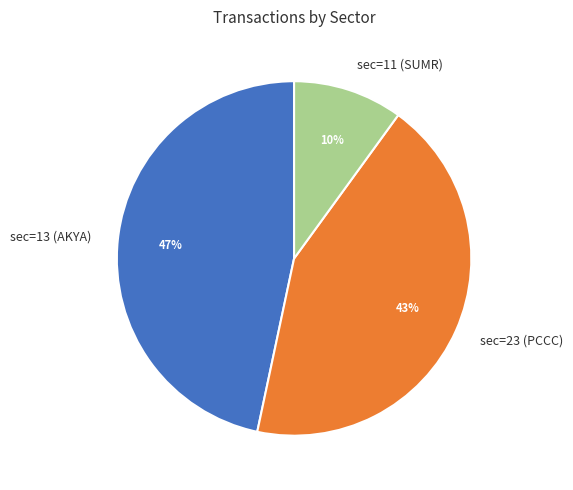

What is the smallest slice in the pie chart?

sec=11 (SUMR)